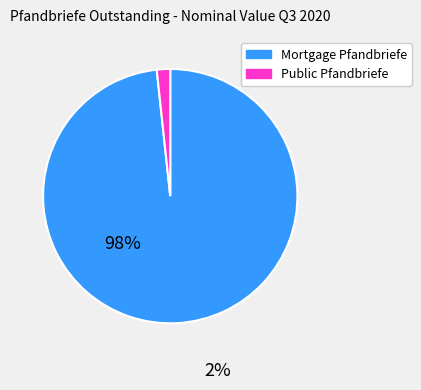

How many segments does this pie chart have?

2